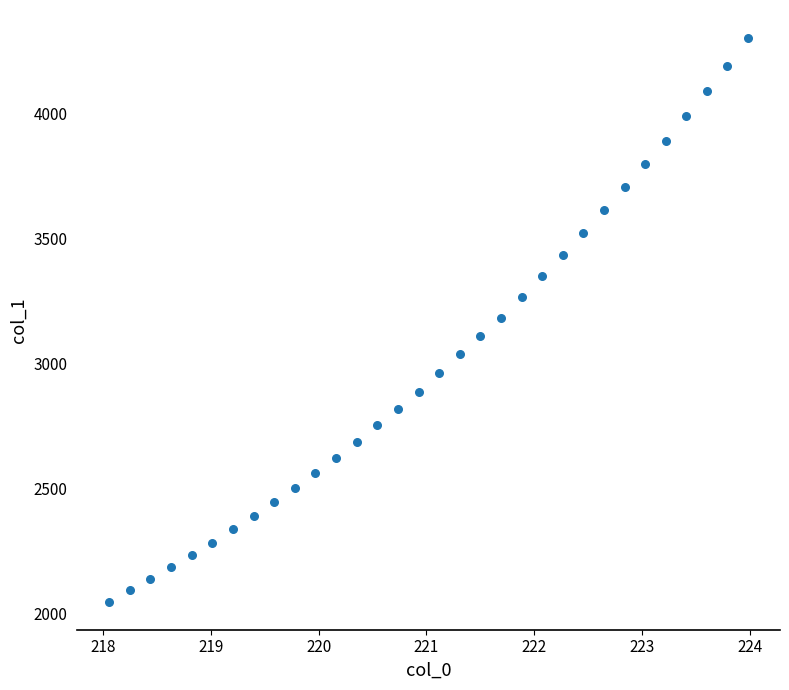

What is the range of Y values (max minus min)?

2254.5